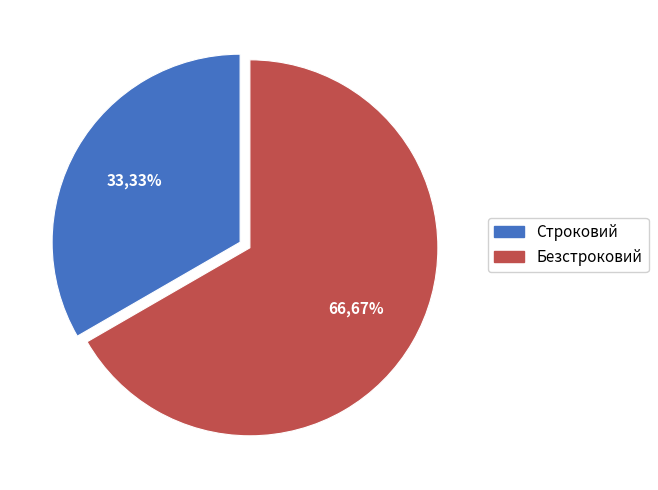

What percentage is the Безстроковий slice, to the nearest percent?

67%